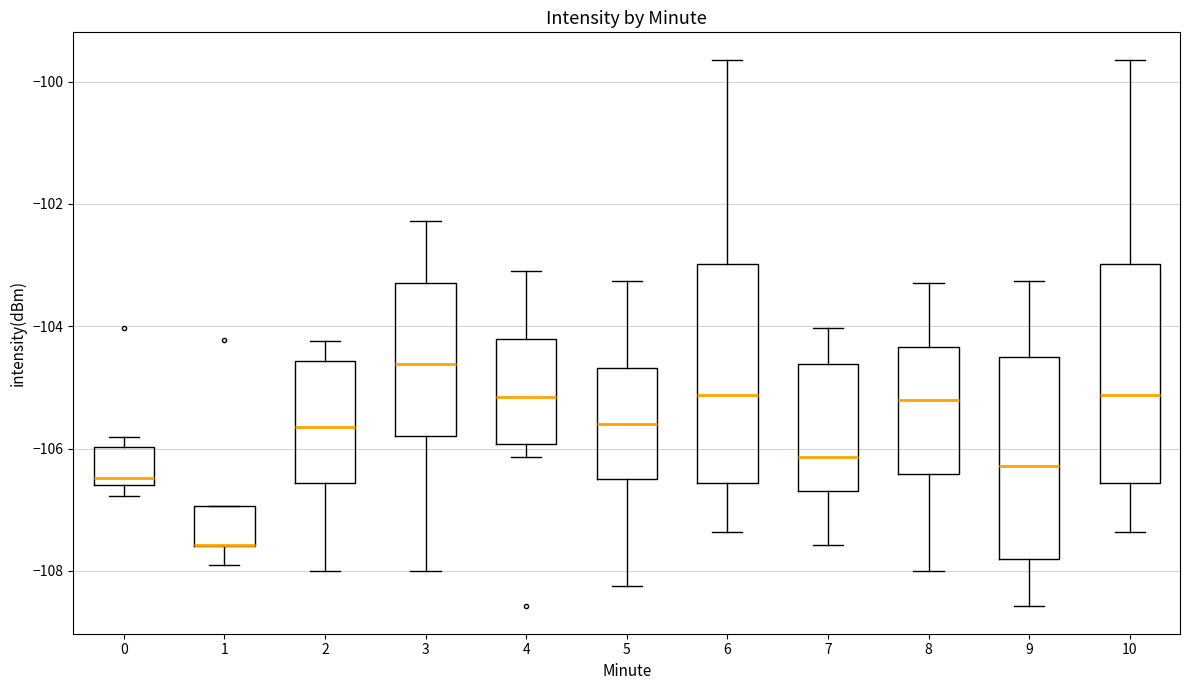

Reading left to right, transcribe this box plot: for each box, give where its median line is, the range the box spans, and where its two whiskers end, as read against the y-axis. The values are not printed on the chart, so give them approximately, as read against the axis.

0: median -106.4, box -106.6 to -106.0, whiskers -106.8 to -105.8
1: median -107.6 (drawn on the box's lower edge), box -107.6 to -107.0, whiskers -108.0 to -107.0
2: median -105.6, box -106.6 to -104.6, whiskers -108.0 to -104.2
3: median -104.6, box -105.8 to -103.2, whiskers -108.0 to -102.2
4: median -105.2, box -106.0 to -104.2, whiskers -106.2 to -103.0
5: median -105.6, box -106.4 to -104.6, whiskers -108.2 to -103.2
6: median -105.2, box -106.6 to -103.0, whiskers -107.4 to -99.6
7: median -106.2, box -106.6 to -104.6, whiskers -107.6 to -104.0
8: median -105.2, box -106.4 to -104.4, whiskers -108.0 to -103.2
9: median -106.2, box -107.8 to -104.6, whiskers -108.6 to -103.2
10: median -105.2, box -106.6 to -103.0, whiskers -107.4 to -99.6